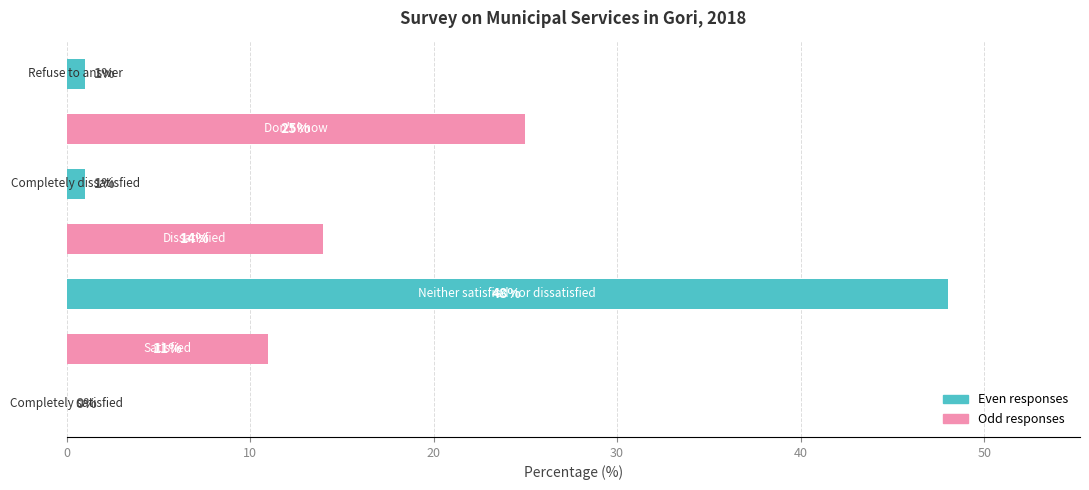

What is the sum of all values?

100